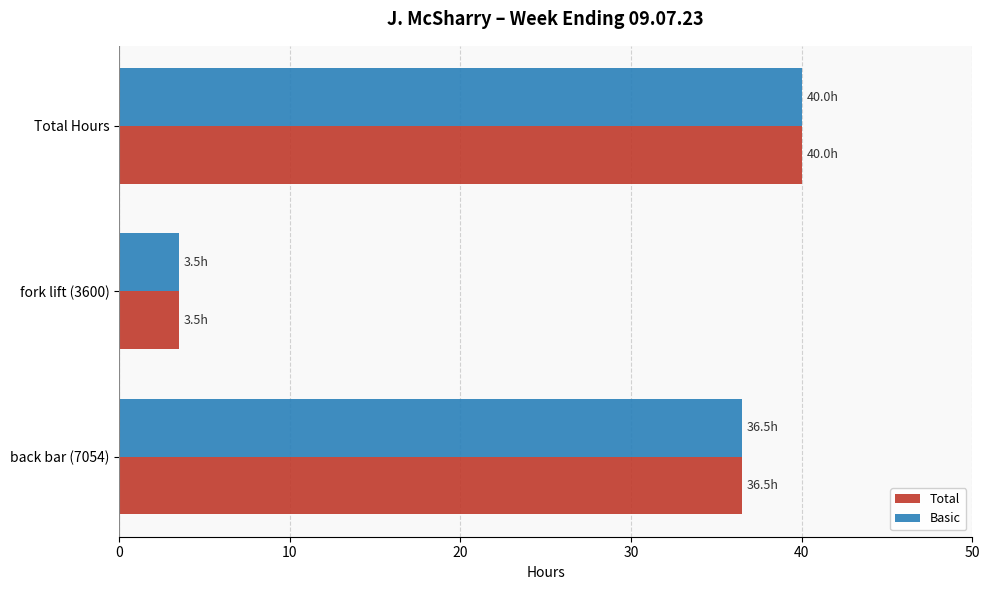

Which category has the lowest value in the Basic series?

fork lift (3600)